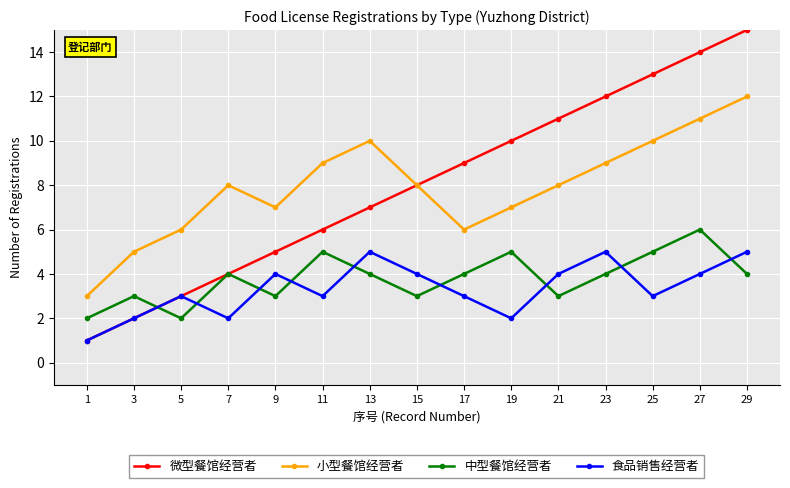

Rank the series by their maximum value, from highest to lowest.

微型餐馆经营者, 小型餐馆经营者, 中型餐馆经营者, 食品销售经营者